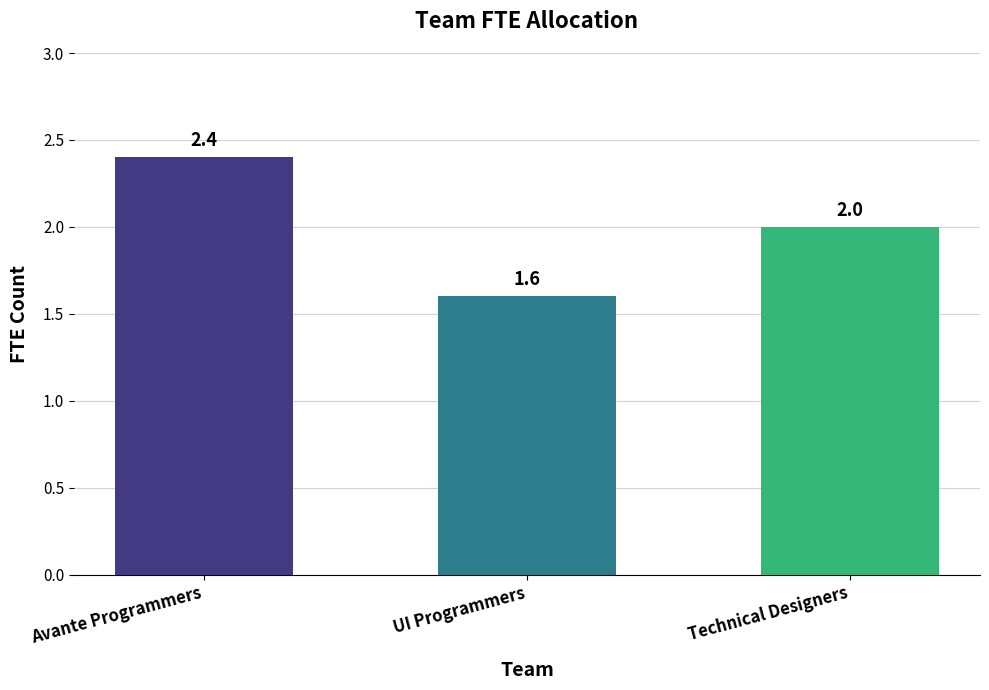

At which category does the chart reach its peak across all series?

Avante Programmers